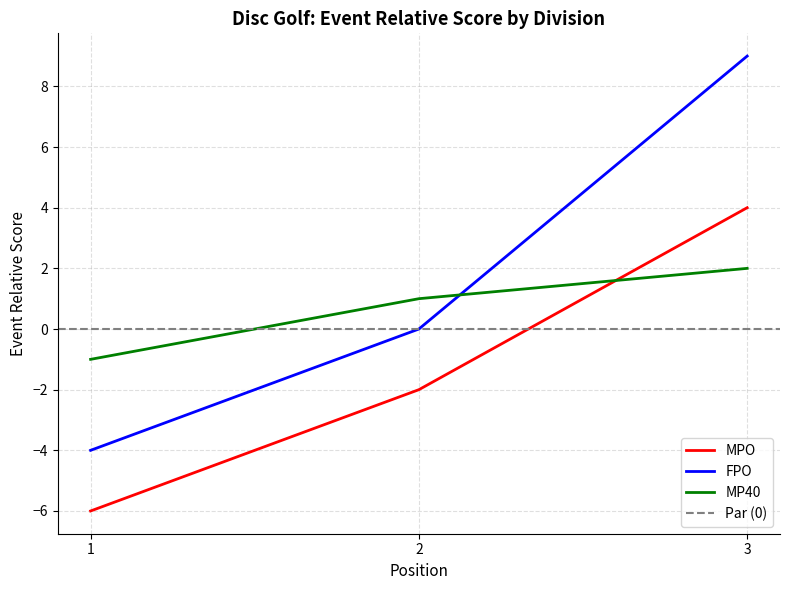

What is the approximate value of MP40 at 1?

-1